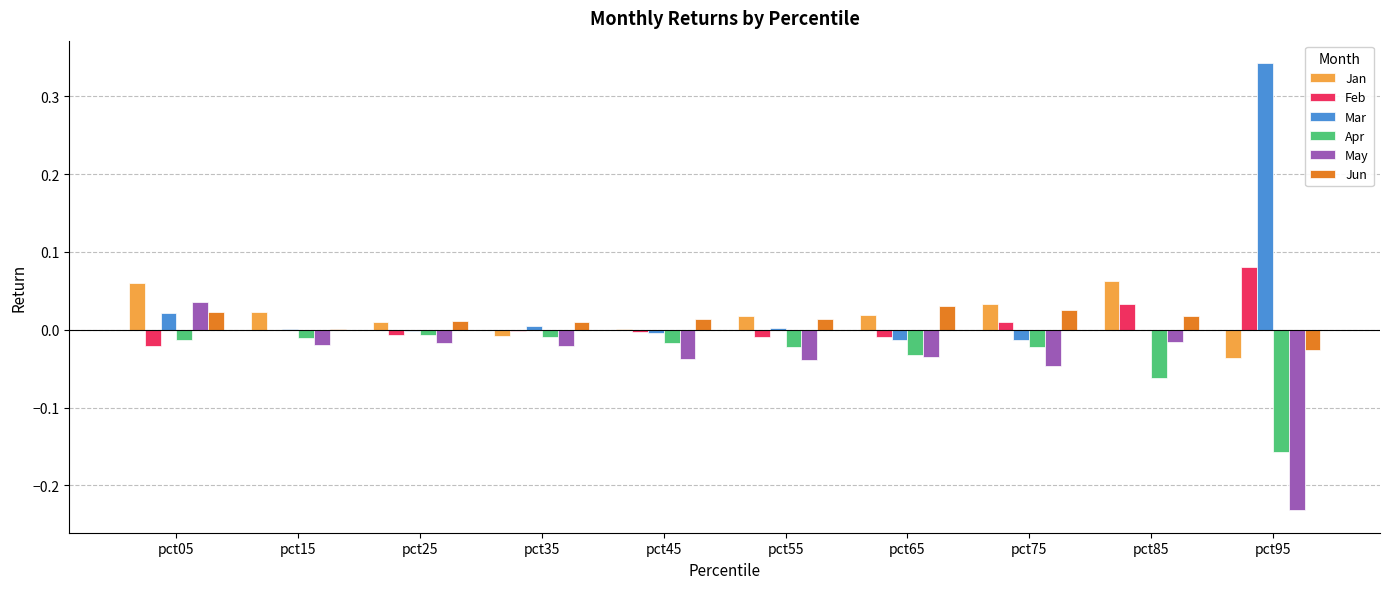

How many categories are shown in the chart?

10